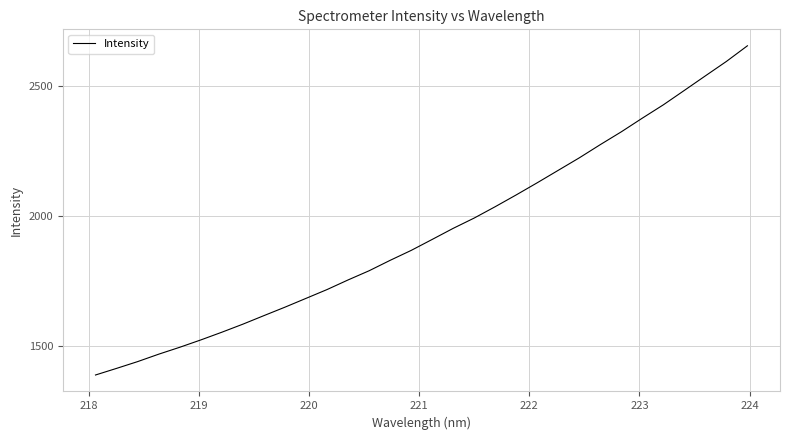

What is the difference between the maximum and minimum values?

1267.7